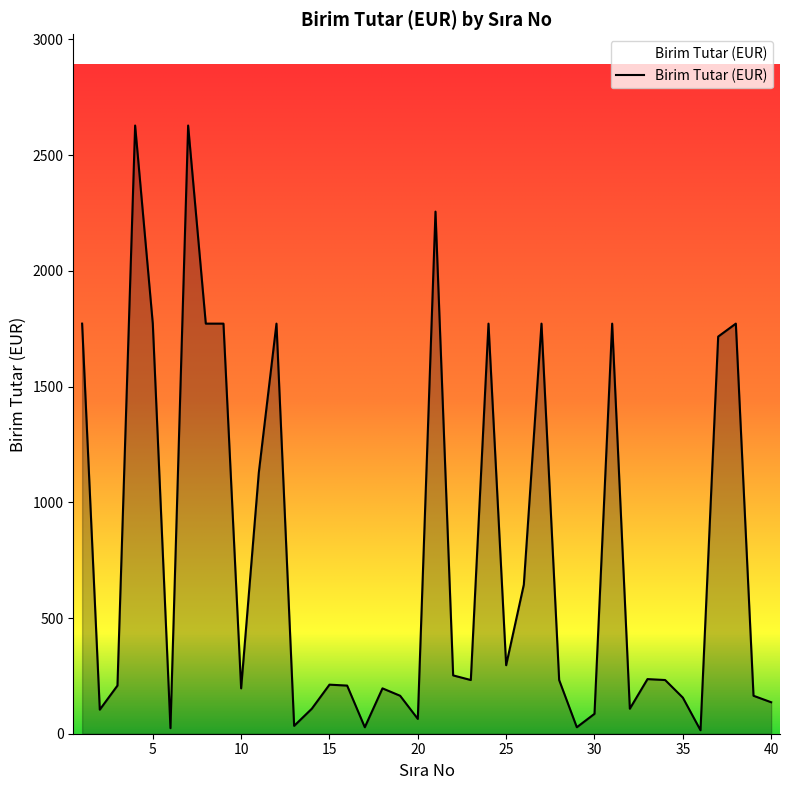

What is the ratio of the value at 14 to the value at 5?

0.1